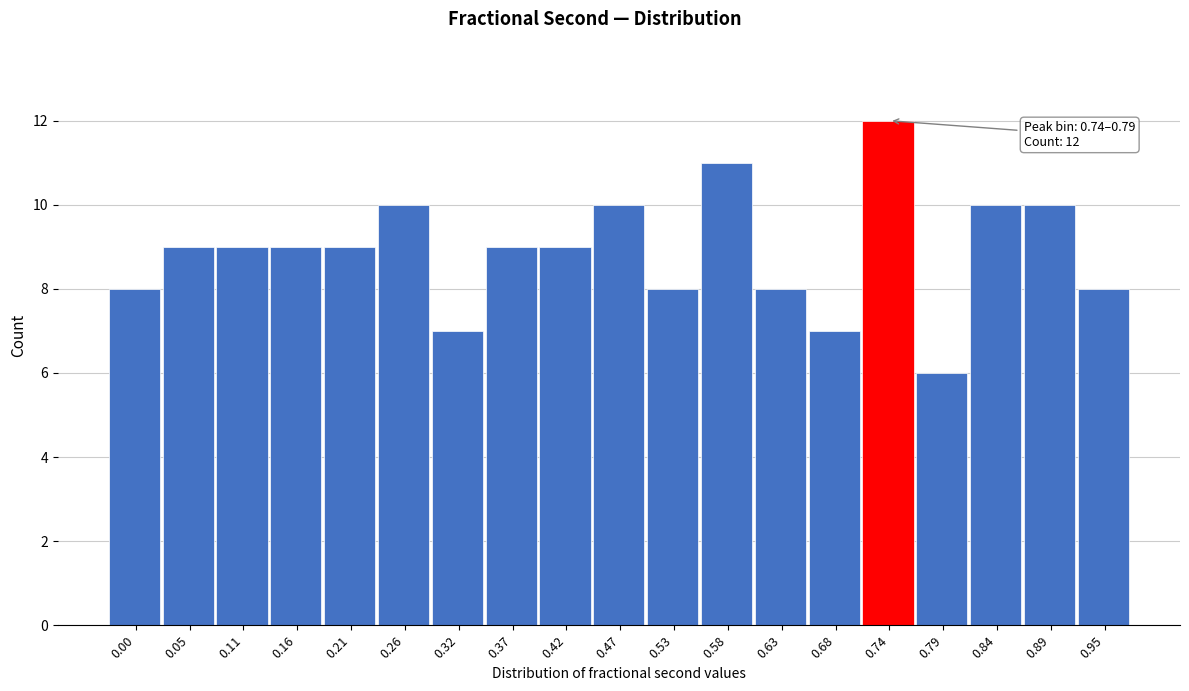

Reading right to left, list all the values displayed in this chart.

8	10	10	6	12	7	8	11	8	10	9	9	7	10	9	9	9	9	8